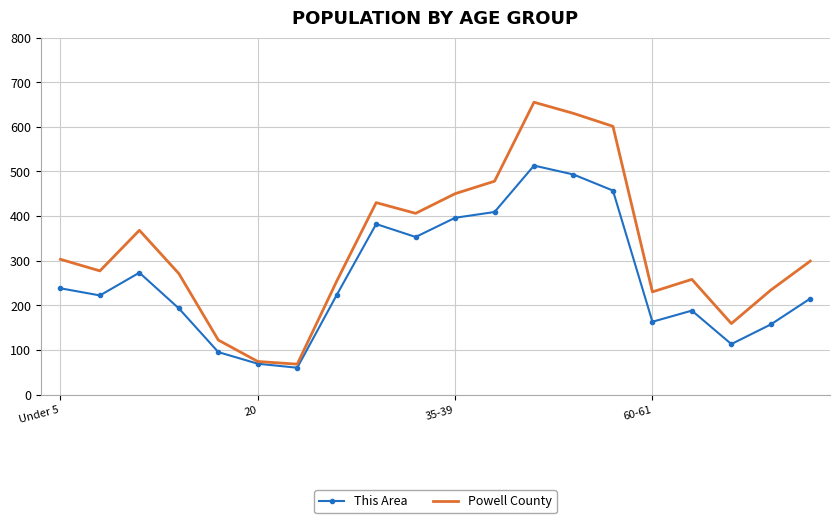

Which series has the widest spread of values?

Powell County